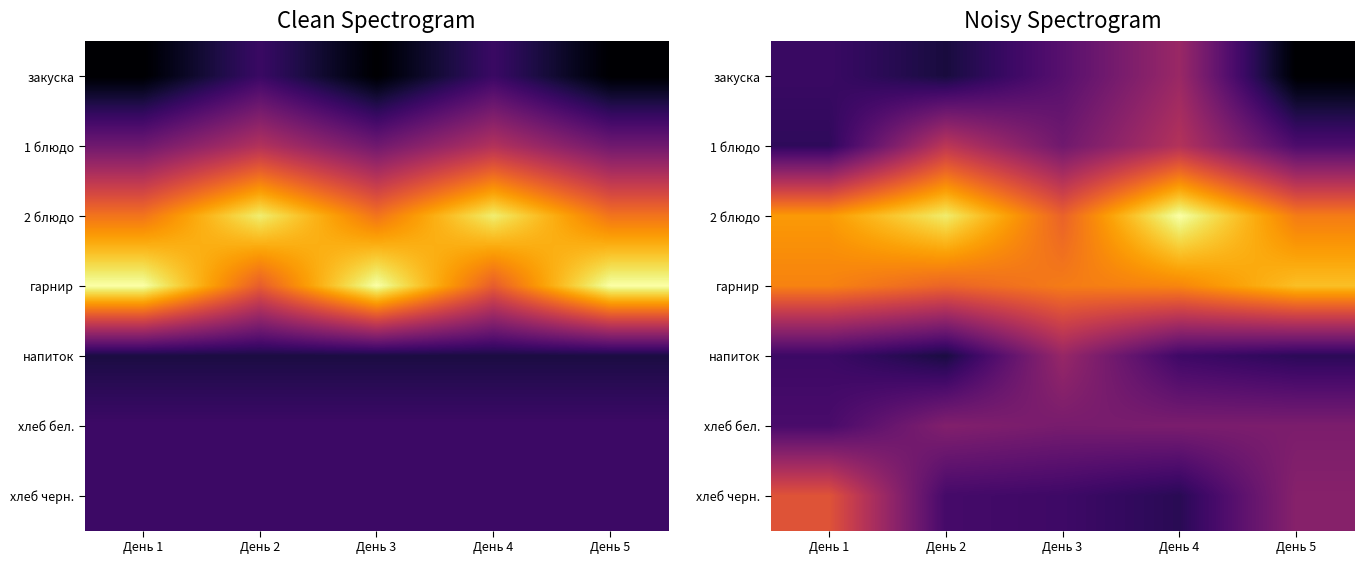

Is it true that 2 блюдо equals 75.2 at День 5?

False